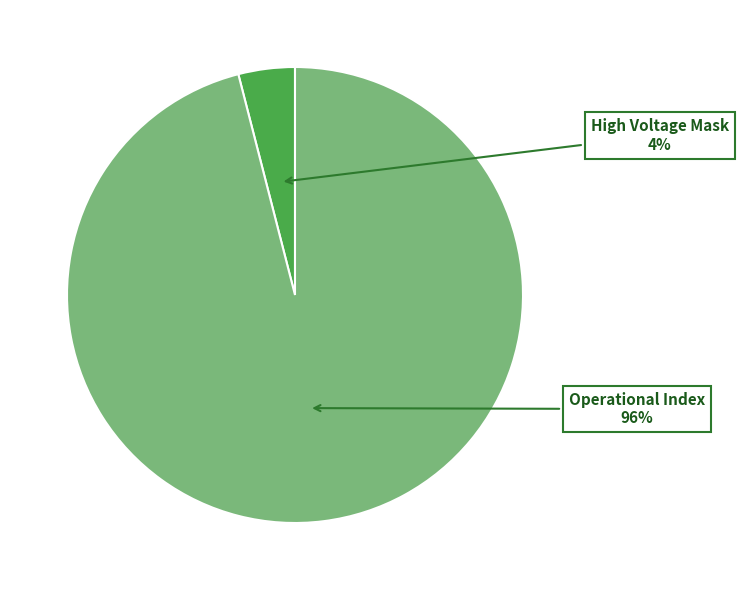

How many slices are in this pie chart?

2